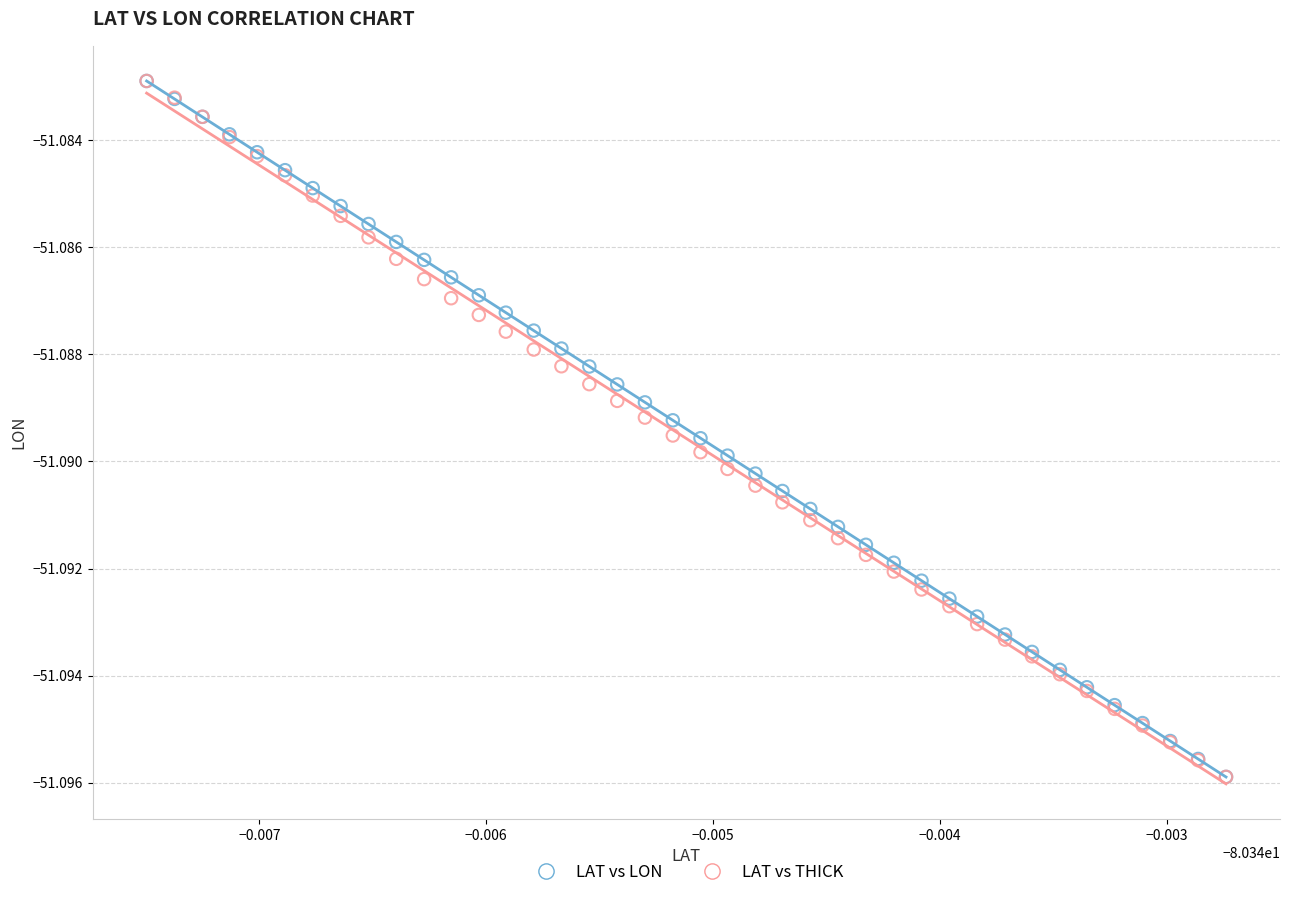

What are all the series names shown in the legend?

LAT vs LON, LAT vs THICK